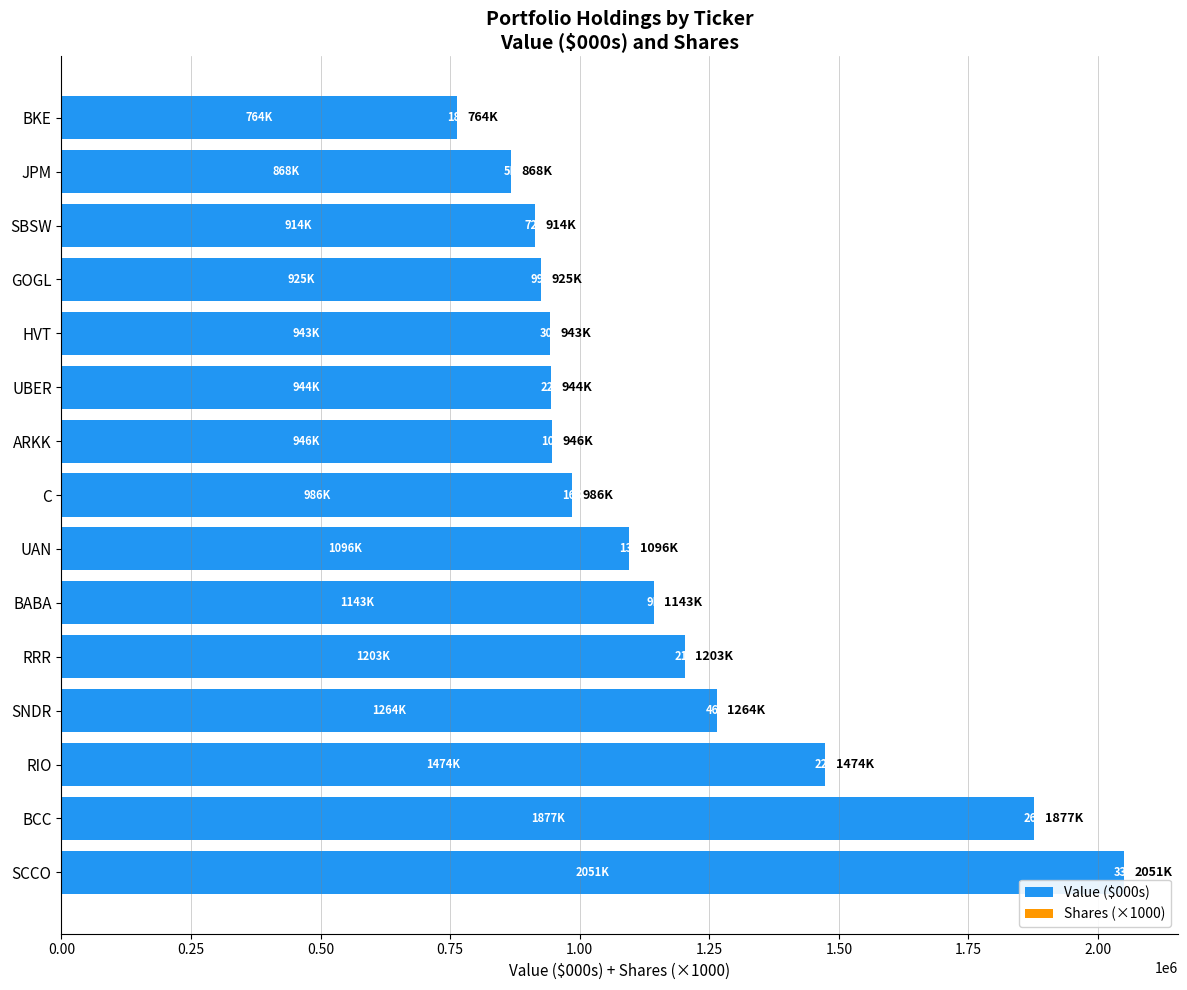

What is the sum of all Value ($000s) values?

17398000.0